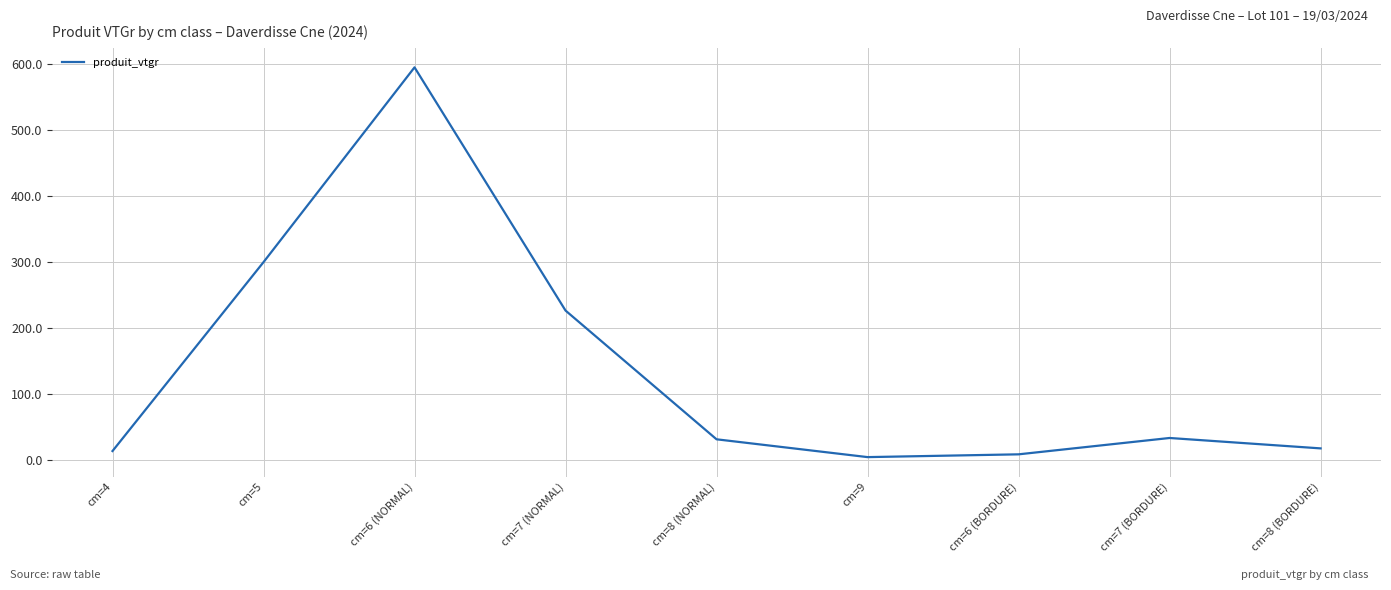

At which category does the chart reach its peak across all series?

cm=6 (NORMAL)